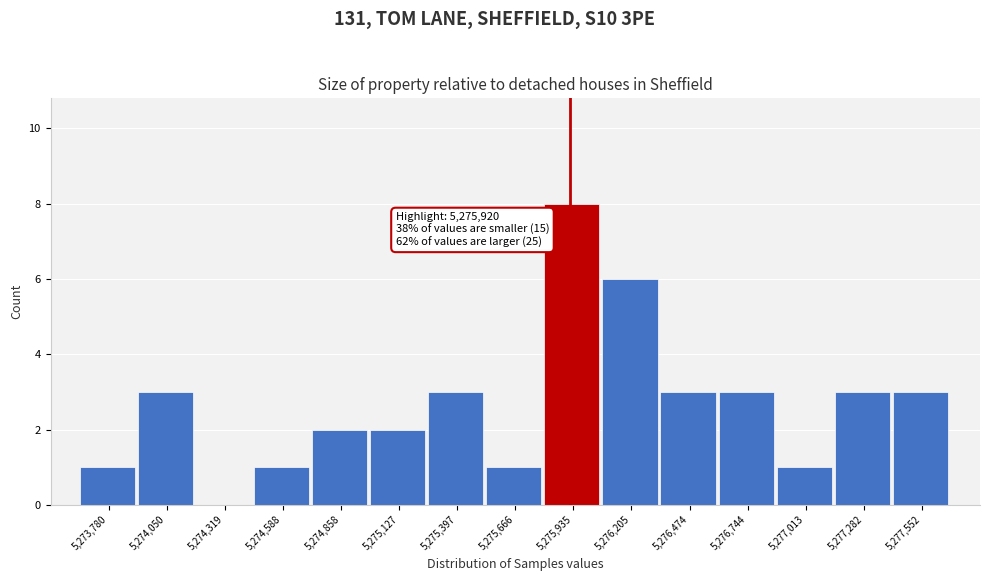

Which range on the x-axis has the tallest bar?

5275800 to 5276050